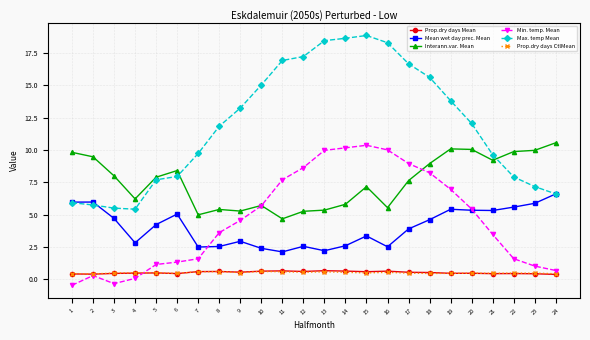

True or false: Interann.var. Mean and Max. temp Mean cross at least once.

True